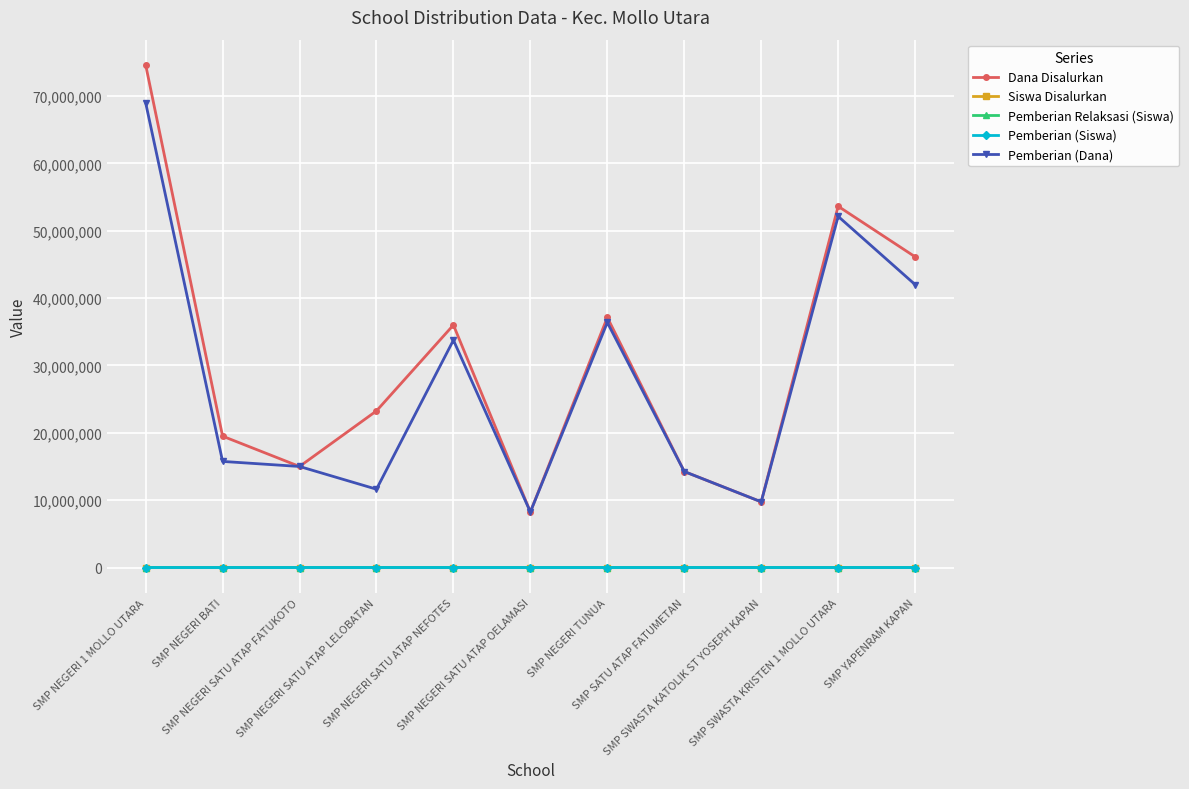

How many categories are shown in the chart?

11